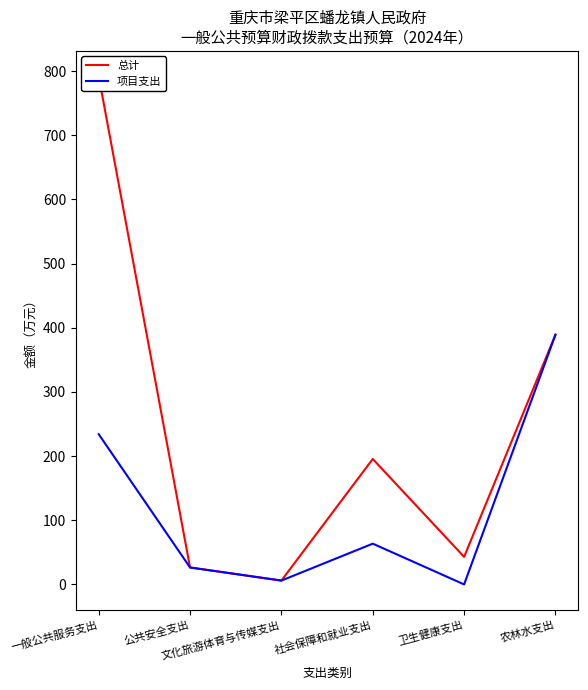

How many series are shown in this chart?

2